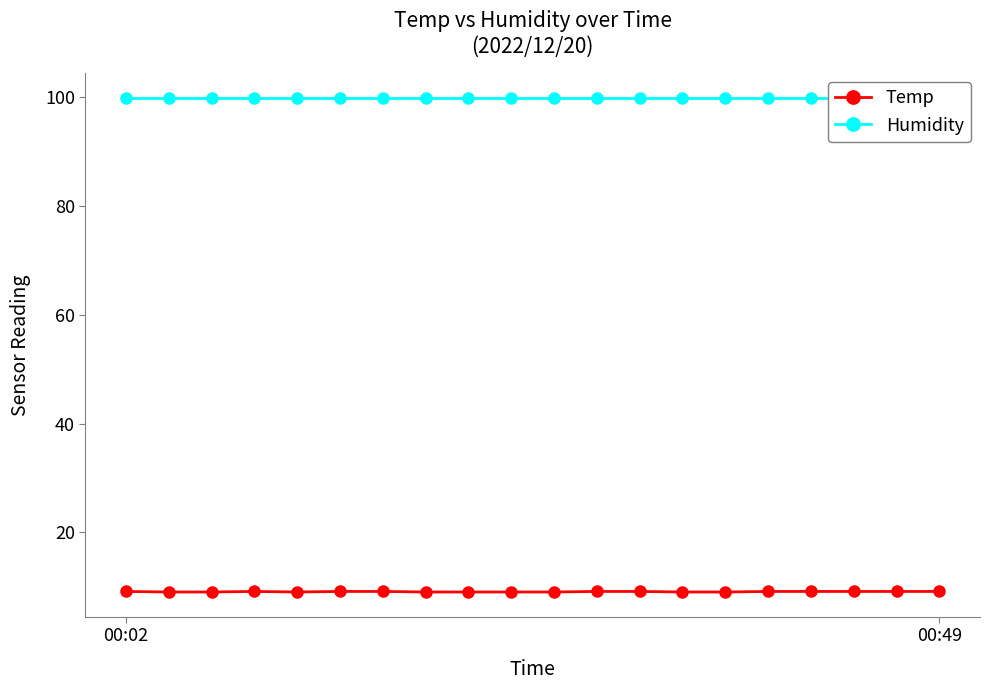

True or false: Temp and Humidity cross at least once.

False